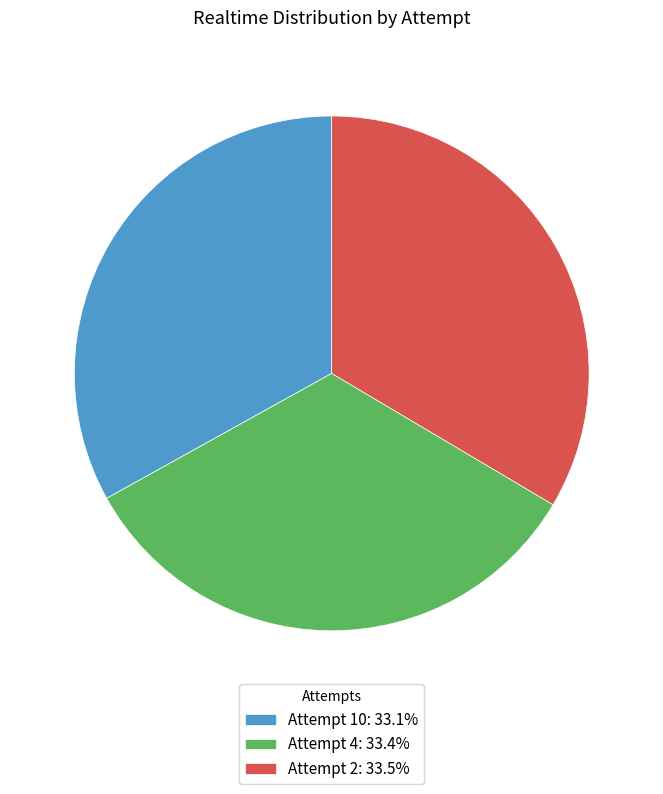

Approximately how many times larger is the value at Attempt 4: 33.4% compared to Attempt 2: 33.5%?

1.0